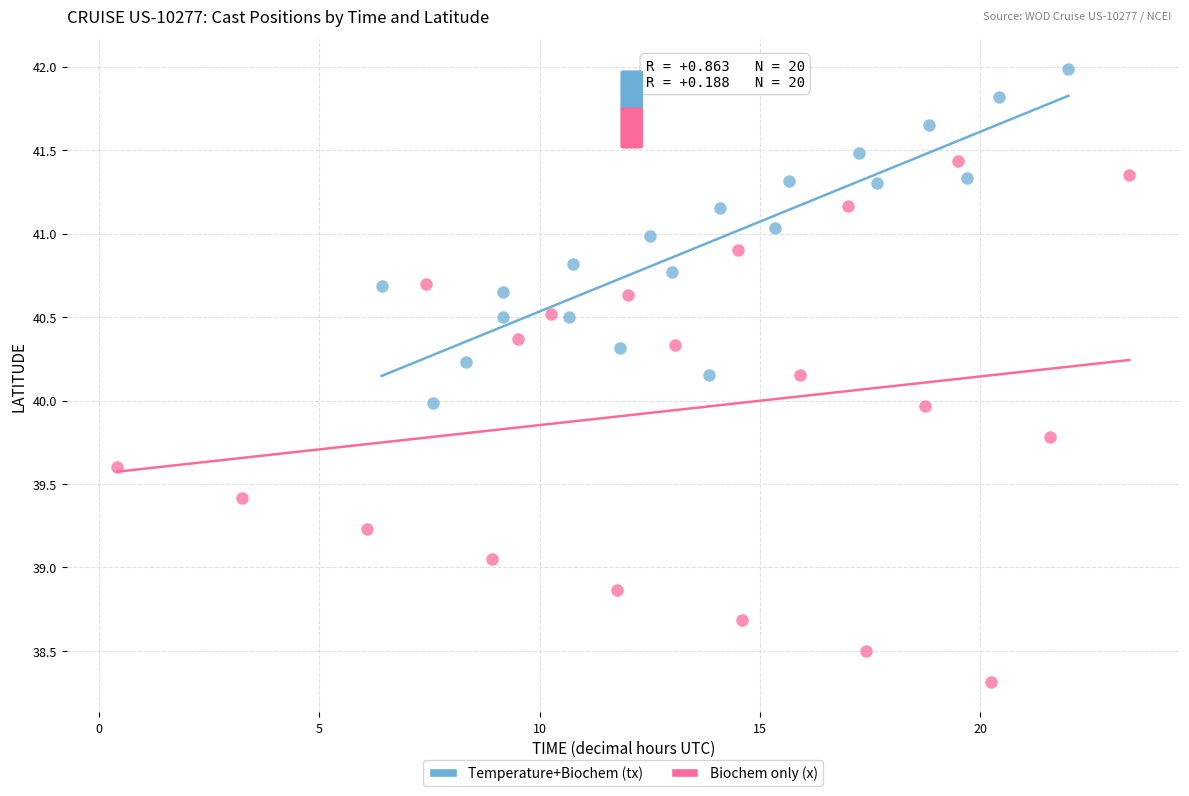

Which series has the widest spread of Y values?

Biochem only (x)